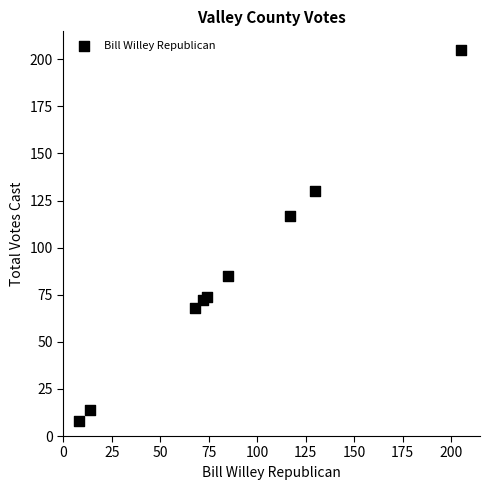

What Y value in the scatter plot is closest to 106?

117